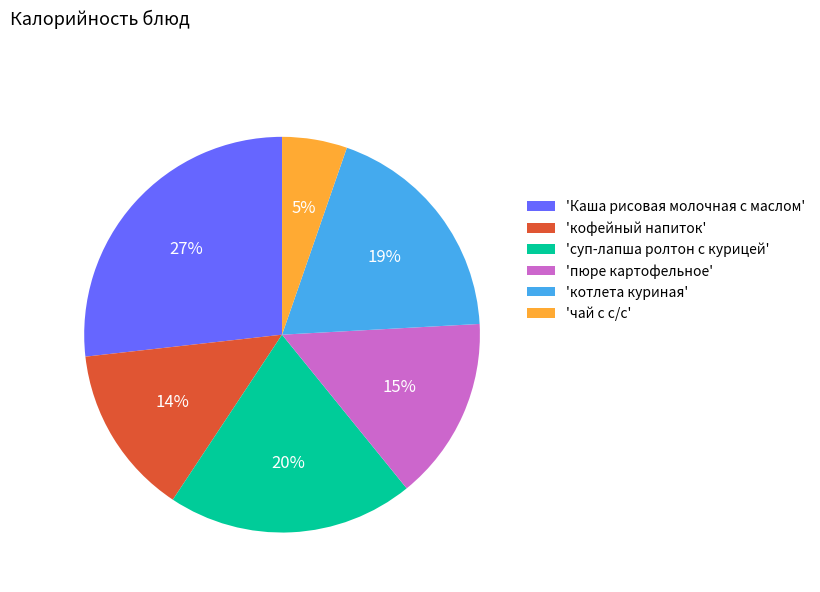

Rank the categories by value from lowest to highest.

'чай с с/с', 'кофейный напиток', 'пюре картофельное', 'котлета куриная', 'суп-лапша ролтон с курицей', 'Каша рисовая молочная с маслом'